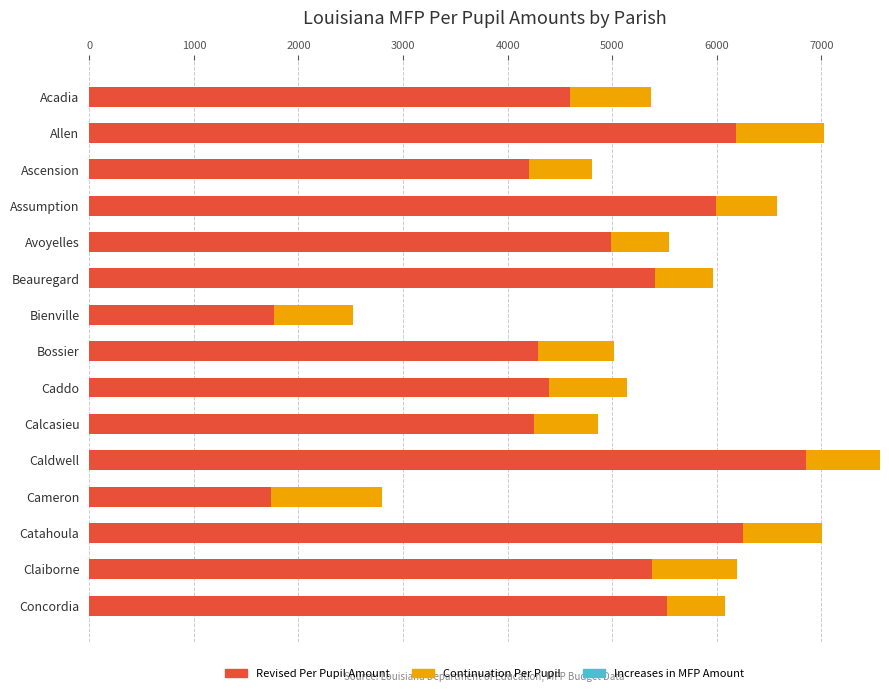

Is it true that Revised Per Pupil Amount equals 7853.9 at Acadia?

False